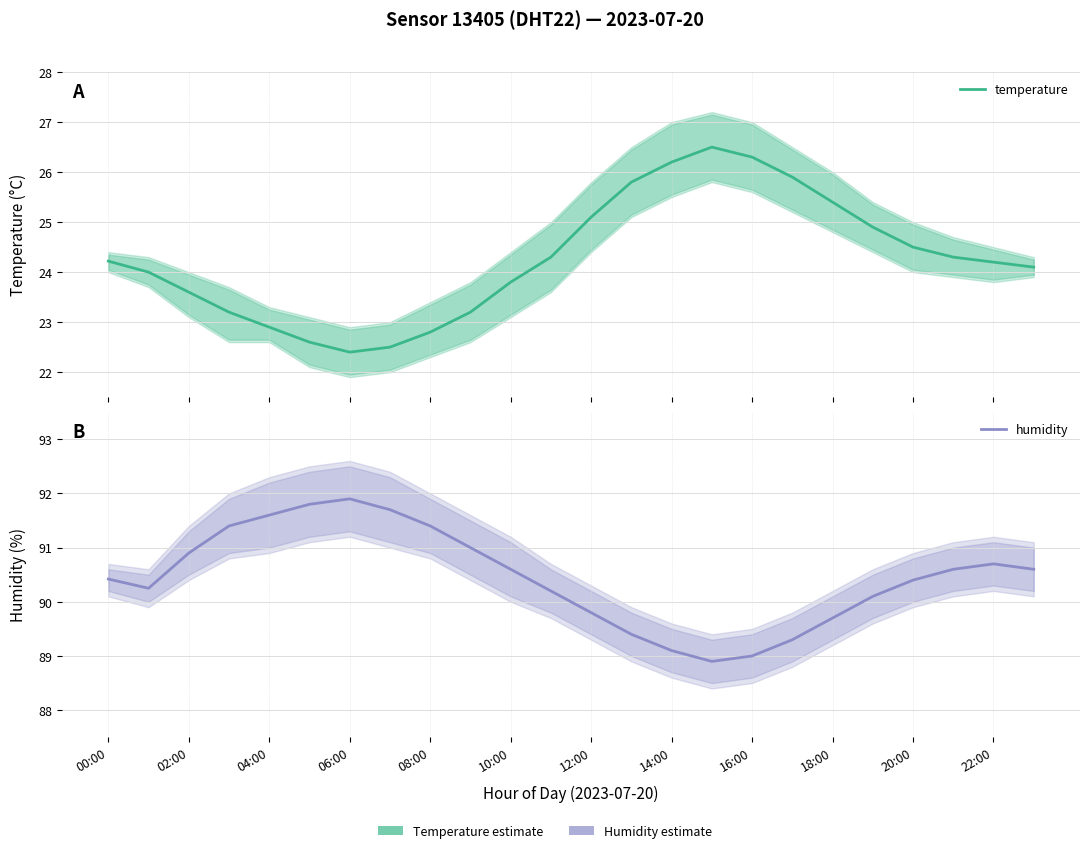

Does the chart display data point markers on the line(s)?

No